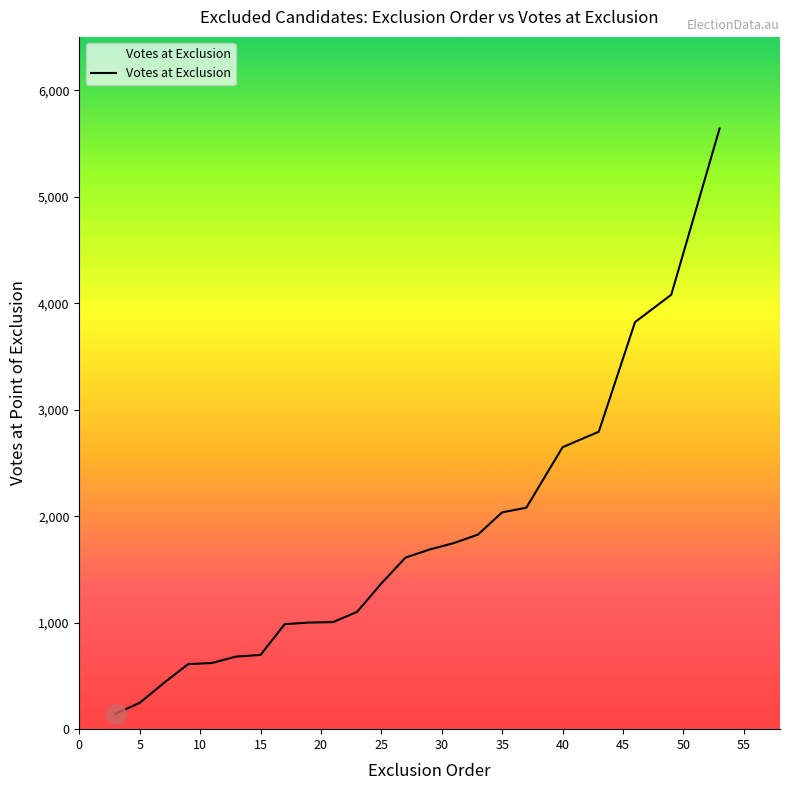

What is the greatest value displayed?

5640